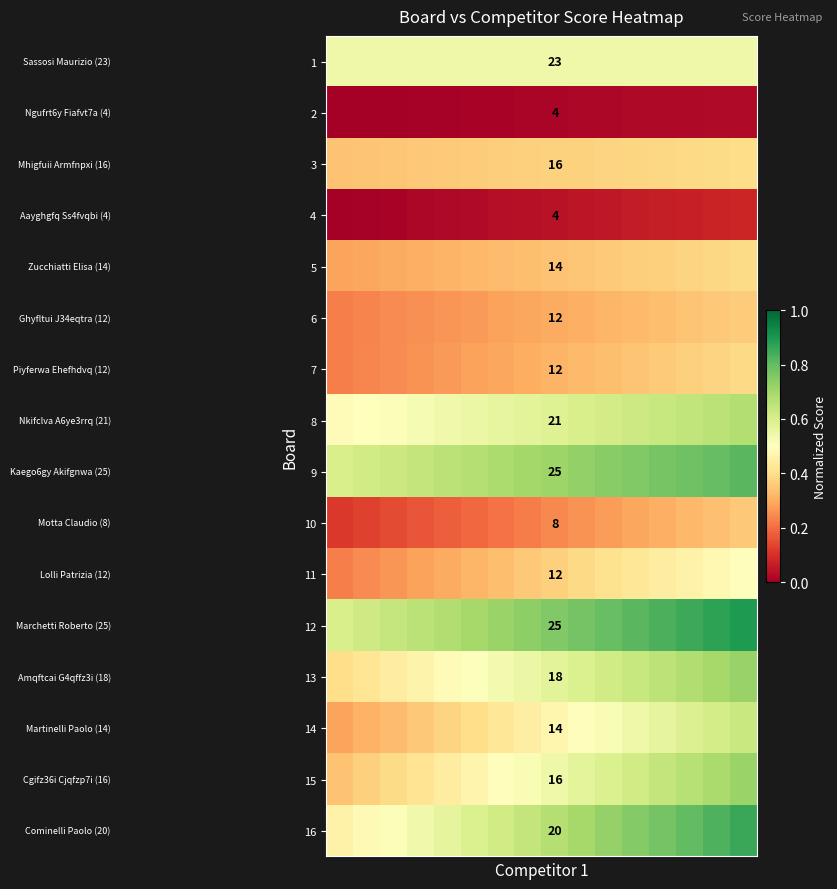

Which has a higher value, 10 or 0?

10